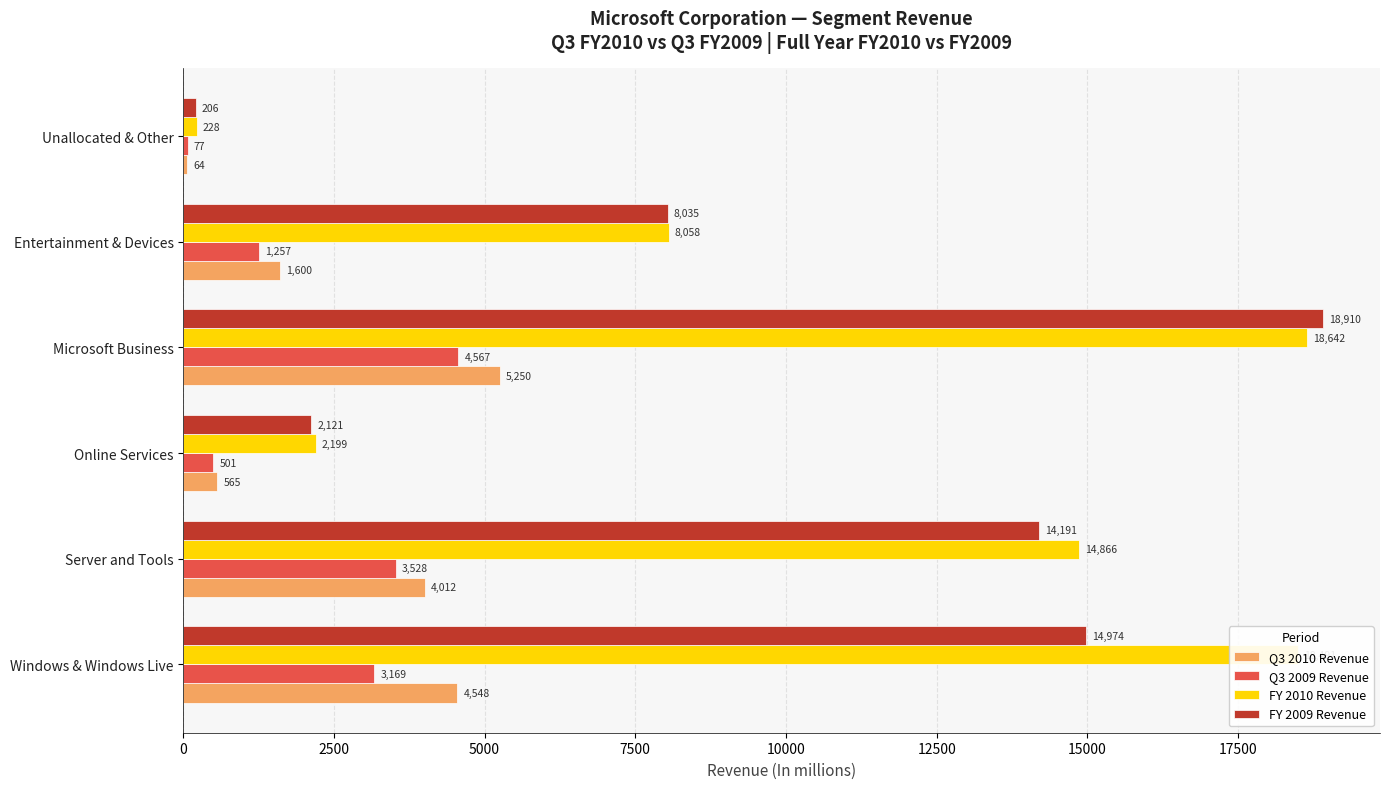

List the series in order of their peak value, lowest first.

Q3 2009 Revenue, Q3 2010 Revenue, FY 2010 Revenue, FY 2009 Revenue